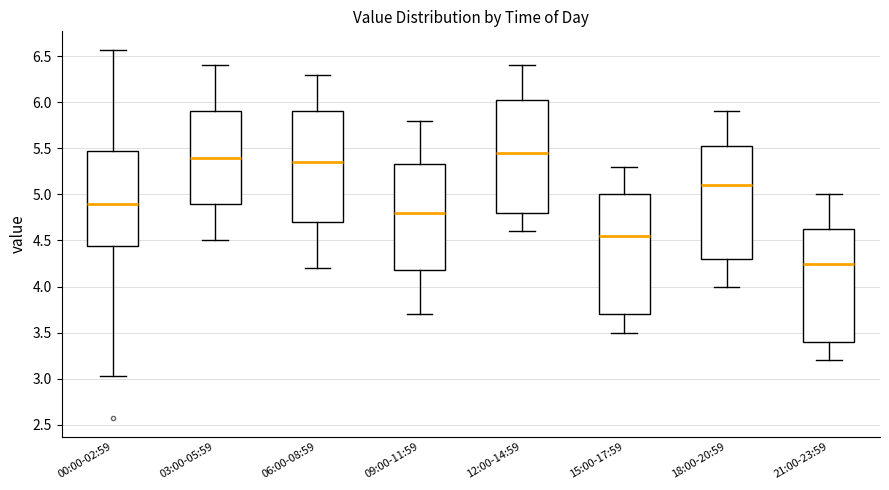

Reading left to right, read every box against the y-axis: the position of its median line, the range the box covers, and the ends of its whiskers. The values are not printed on the chart, so give them approximately, as read against the axis.

00:00-02:59: median 4.90, box 4.45 to 5.45, whiskers 3.05 to 6.55
03:00-05:59: median 5.40, box 4.90 to 5.90, whiskers 4.50 to 6.40
06:00-08:59: median 5.35, box 4.70 to 5.90, whiskers 4.20 to 6.30
09:00-11:59: median 4.80, box 4.20 to 5.35, whiskers 3.70 to 5.80
12:00-14:59: median 5.45, box 4.80 to 6.05, whiskers 4.60 to 6.40
15:00-17:59: median 4.55, box 3.70 to 5.00, whiskers 3.50 to 5.30
18:00-20:59: median 5.10, box 4.30 to 5.55, whiskers 4.00 to 5.90
21:00-23:59: median 4.25, box 3.40 to 4.65, whiskers 3.20 to 5.00